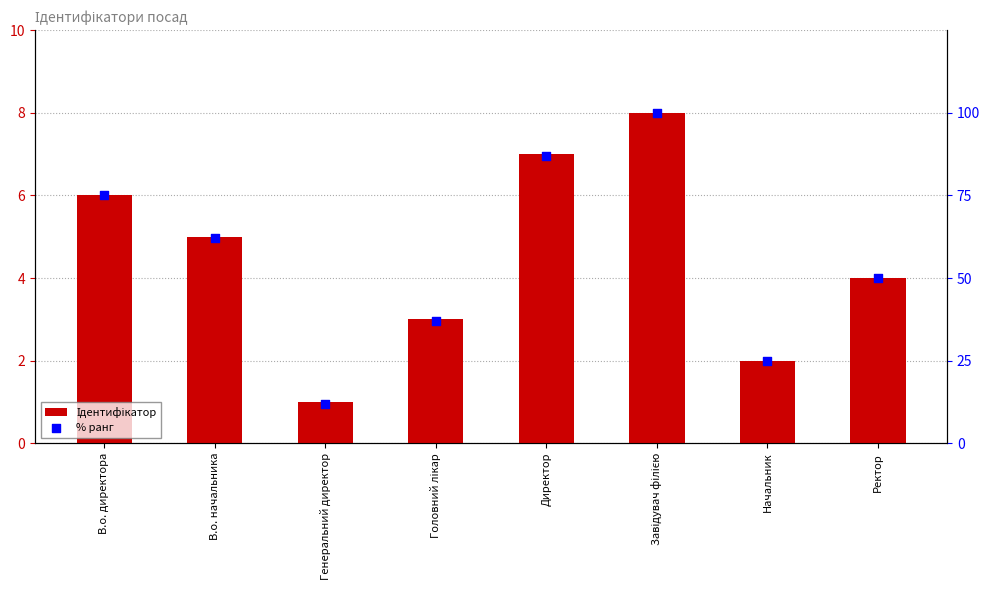

Which series reaches the minimum Y coordinate?

Ідентифікатор